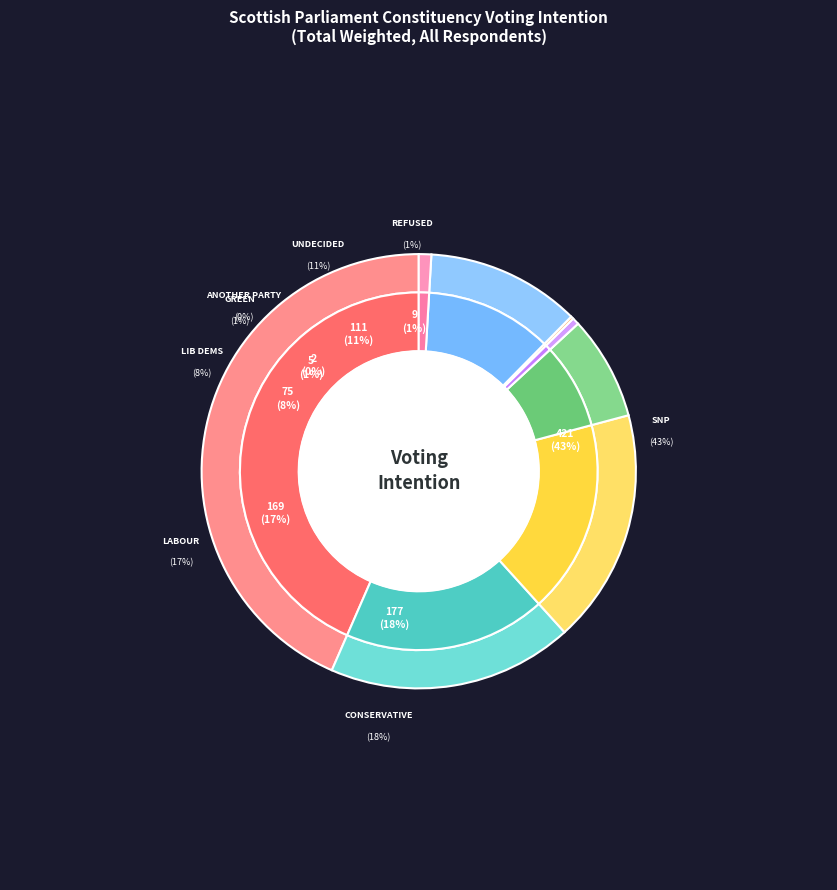

Does Scottish National Party (SNP) account for over 50% of the chart?

No